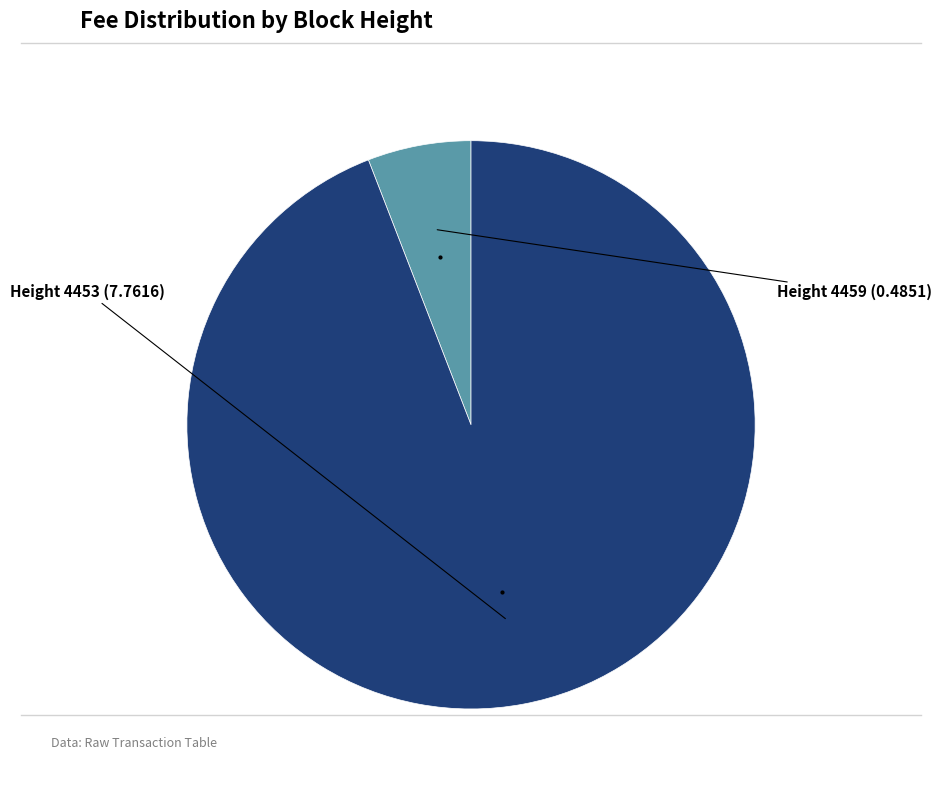

Does any single category account for the majority?

Yes